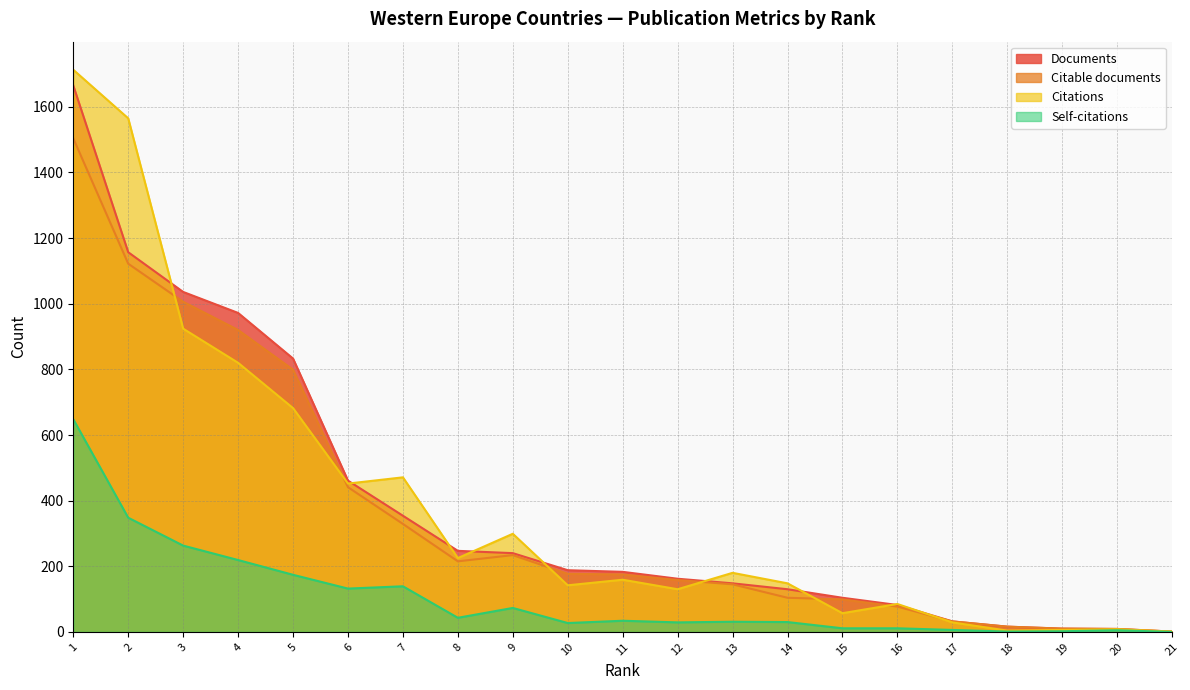

How many data points in Citations are above 159?

10